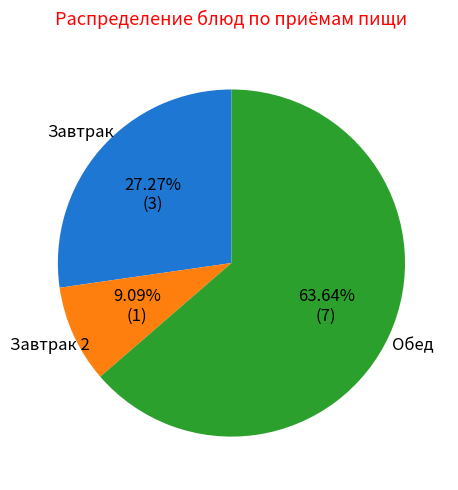

Which slice is the smallest?

Завтрак 2